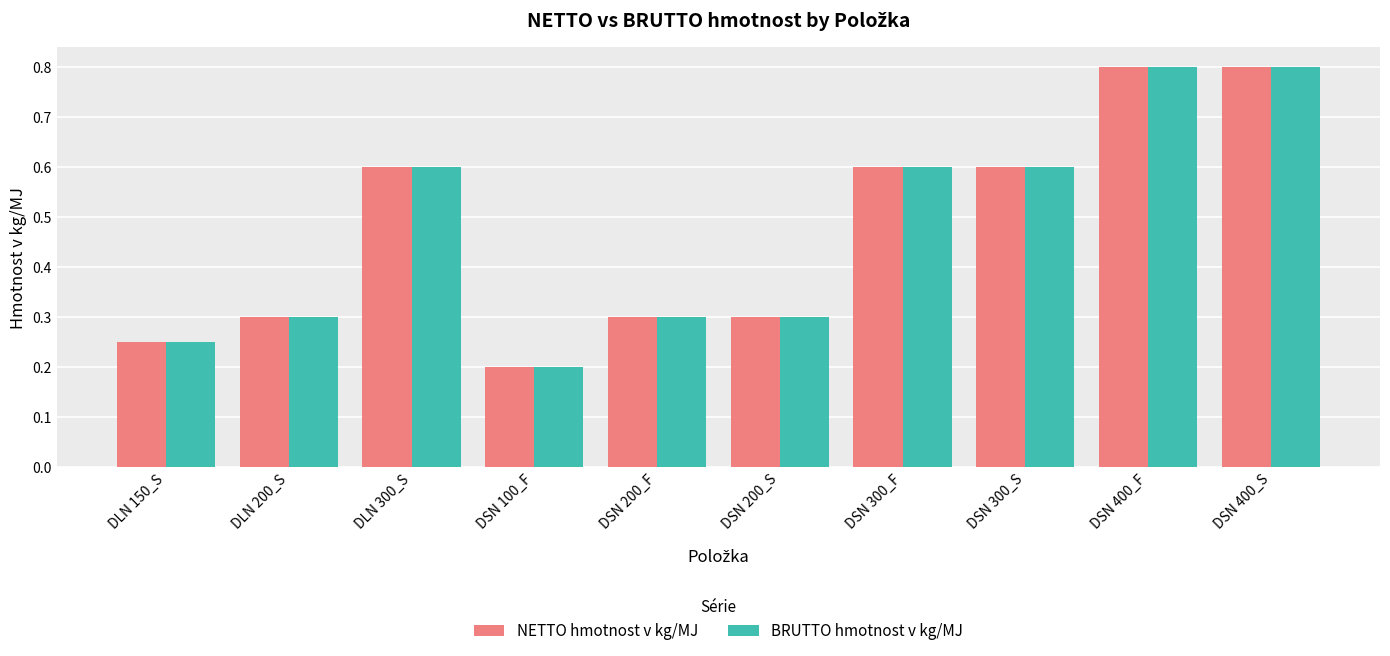

What is the highest value of the NETTO hmotnost v kg/MJ series?

0.8